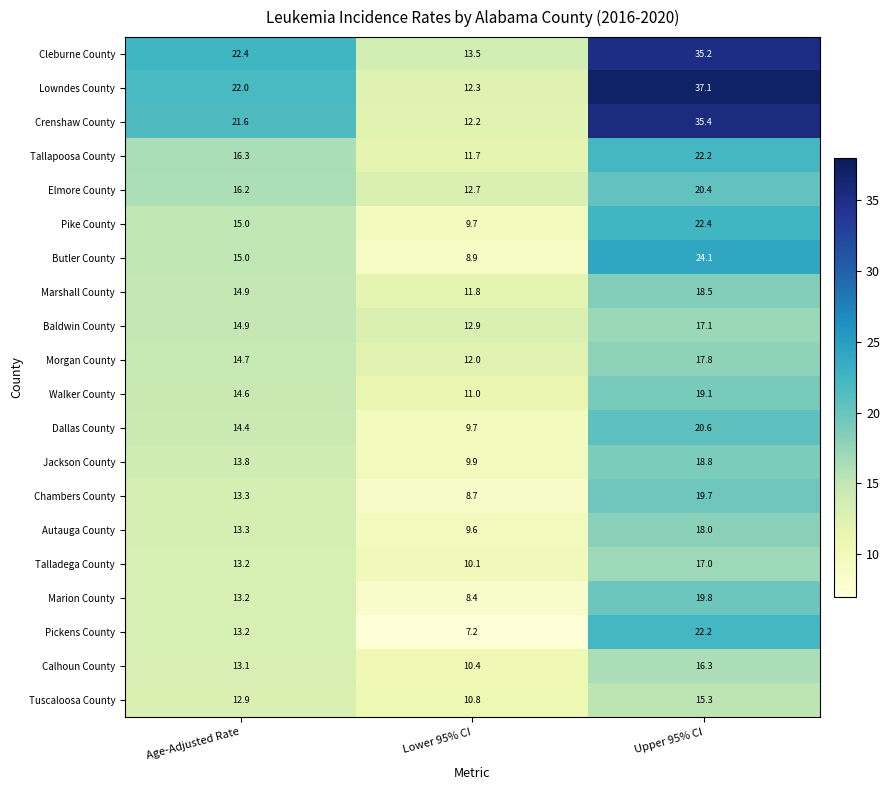

What is the difference between the Baldwin County values at Age-Adjusted Rate and Upper 95% CI?

2.2